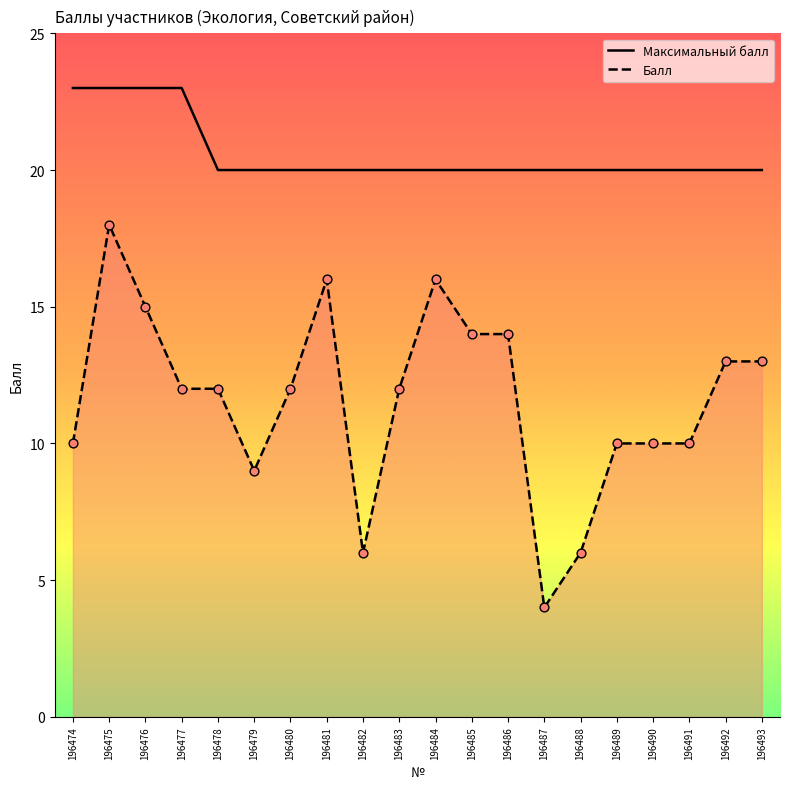

At which category is the sum across all series the highest?

196475